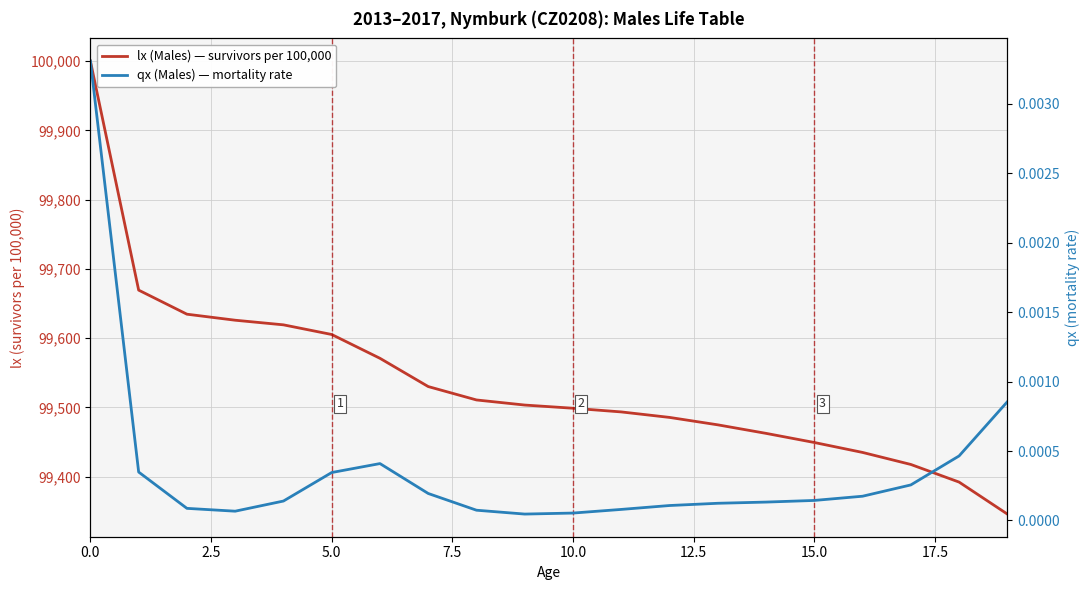

What is the difference between the lx (Males) — survivors per 100,000 values at 17 and 14?

44.9